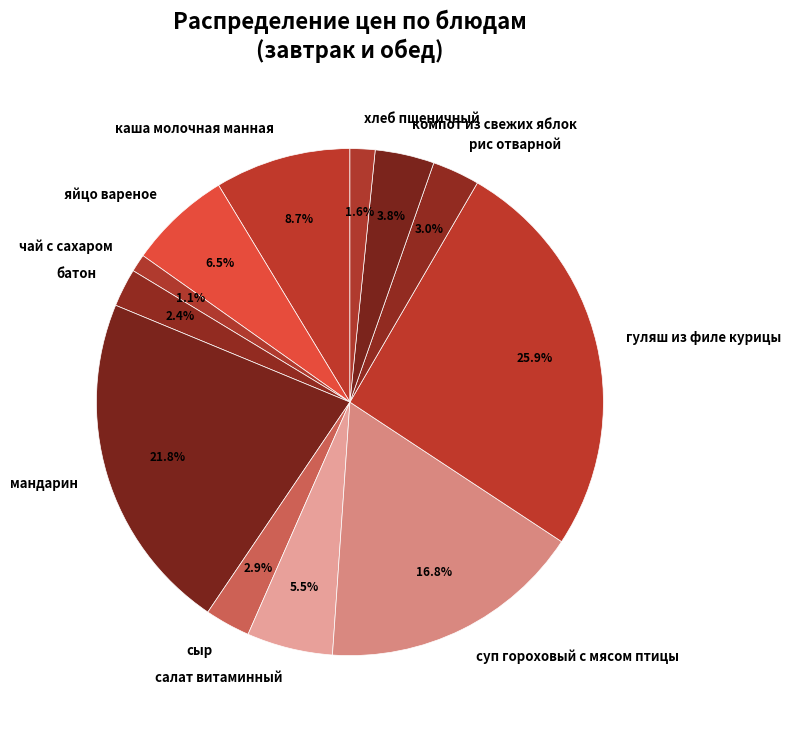

Combined, what portion of the pie is чай с сахаром and сыр?

4.0%